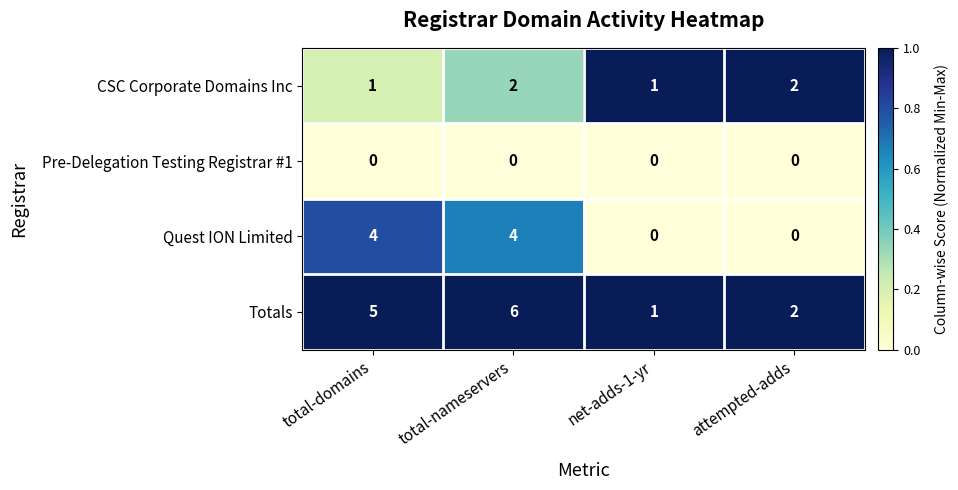

Which series has the largest range (max minus min)?

Totals